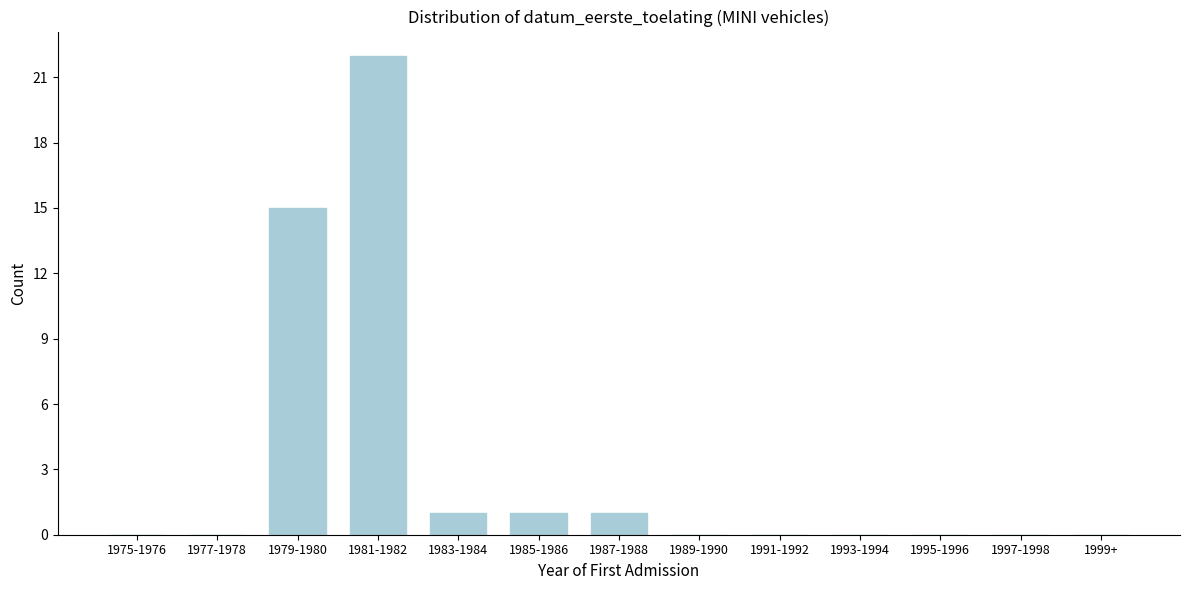

Reading right to left, what are all the values shown in this chart?

1999+=0	1997-1998=0	1995-1996=0	1993-1994=0	1991-1992=0	1989-1990=0	1987-1988=1	1985-1986=1	1983-1984=1	1981-1982=22	1979-1980=15	1977-1978=0	1975-1976=0